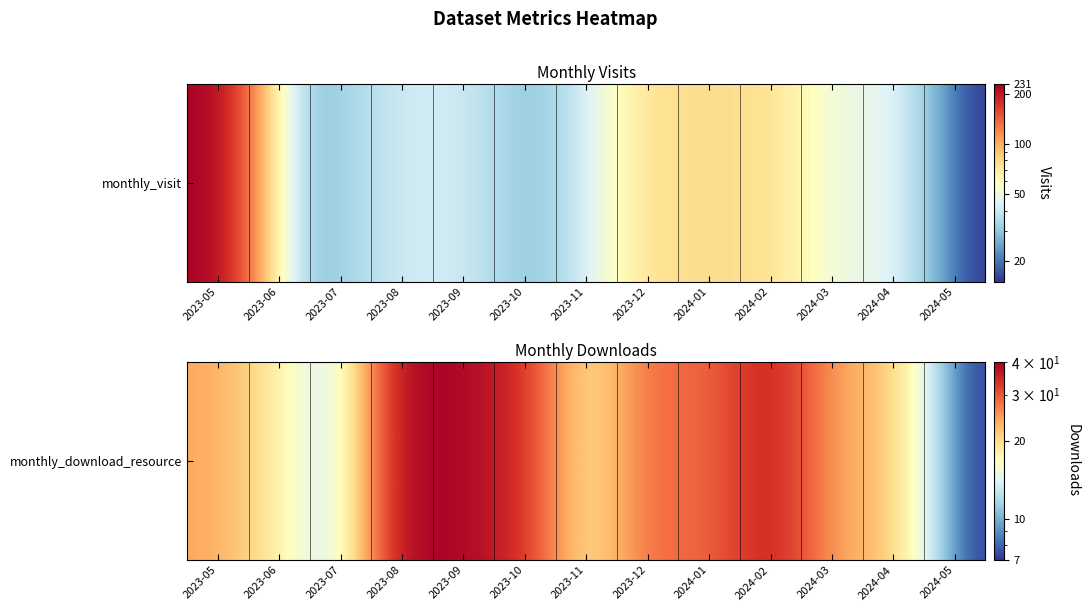

What is the difference between the values at 2024-01 and 2024-04?

6